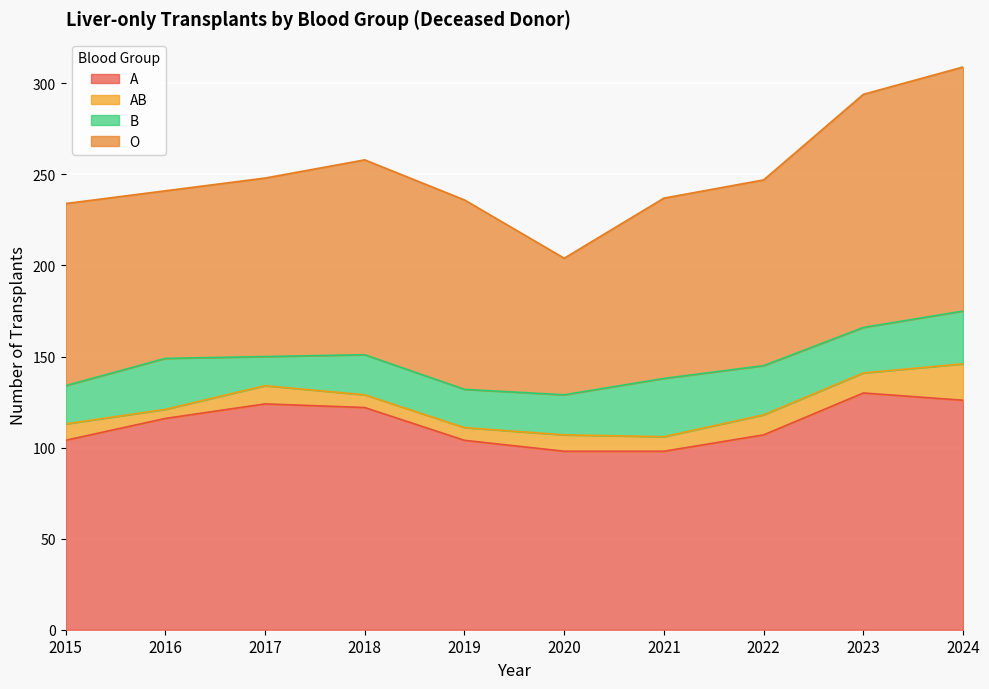

At how many categories does at least one series exceed 46?

10